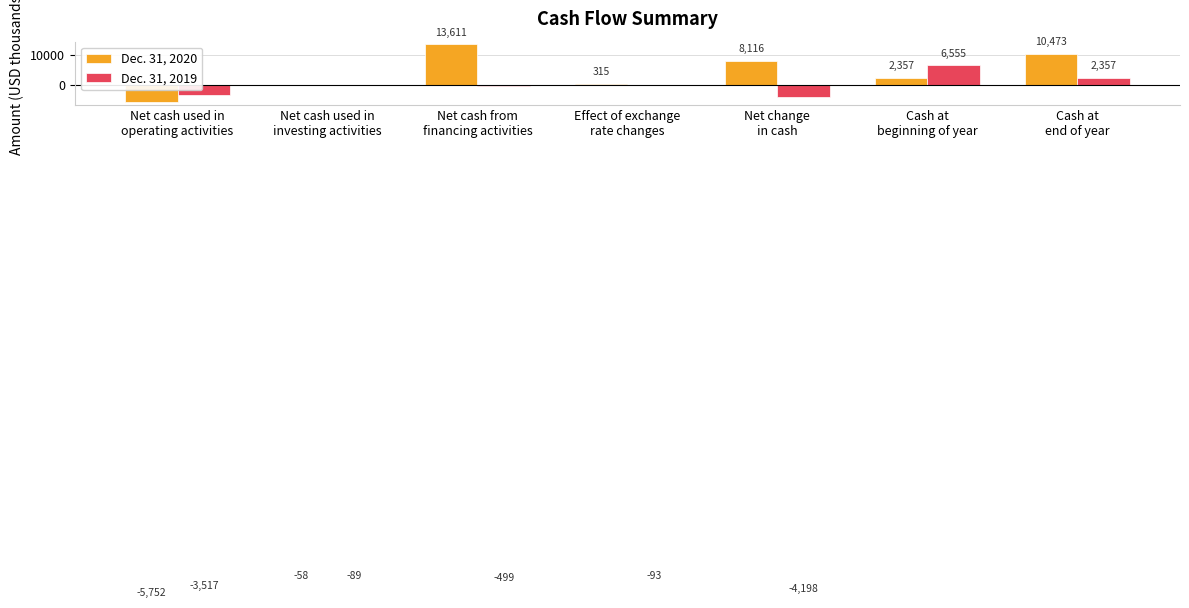

How many values in Dec. 31, 2019 are above zero?

2